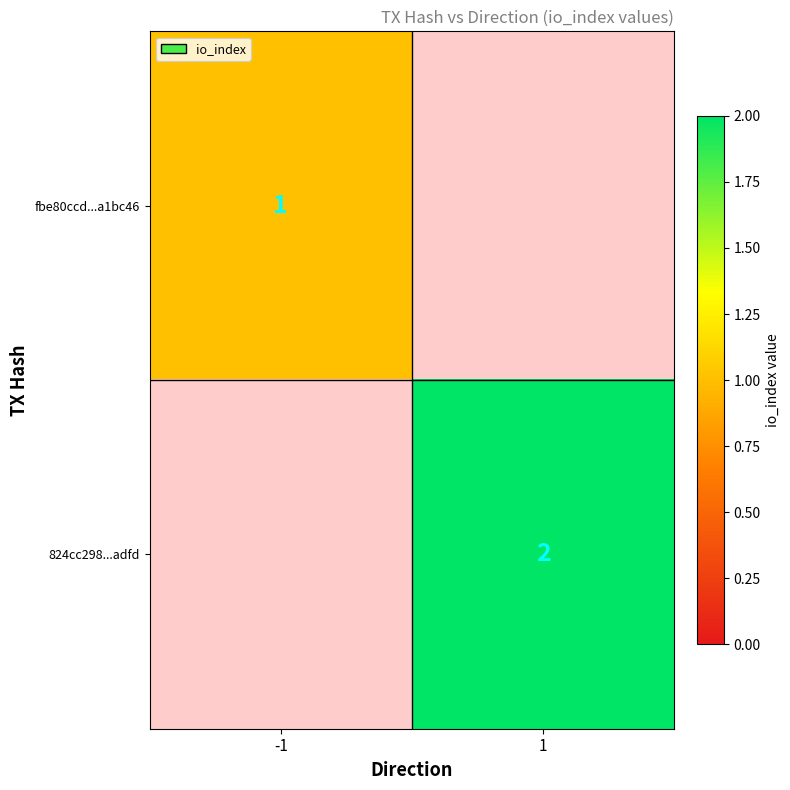

The 824cc298...adfd series shows 1 at 1. True or false?

False